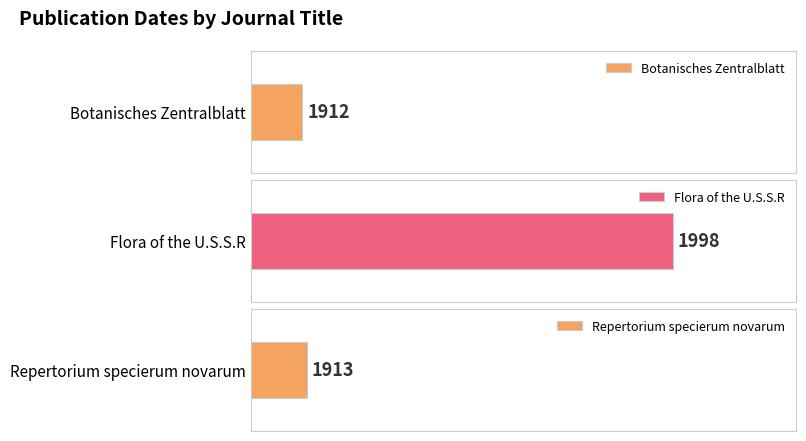

Which has a higher value, Repertorium specierum novarum or Botanisches Zentralblatt?

Repertorium specierum novarum